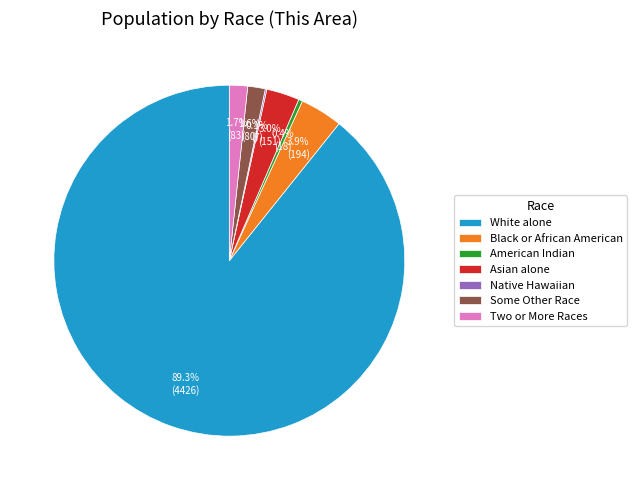

Which slice is the largest?

White alone